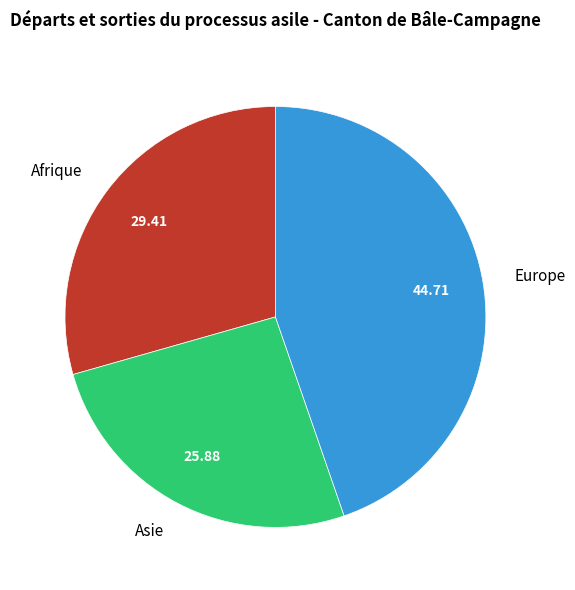

Rank the categories by value from highest to lowest.

Europe, Afrique, Asie